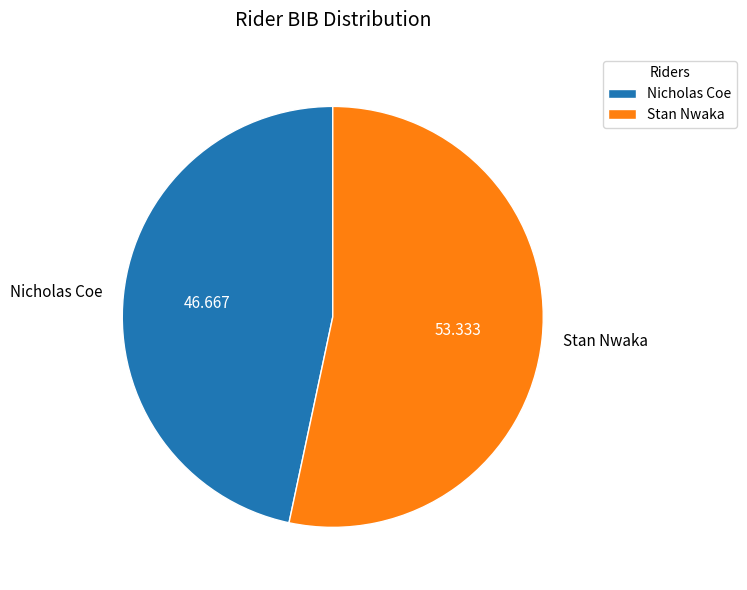

The Stan Nwaka slice represents 67% of the pie. True or false?

False